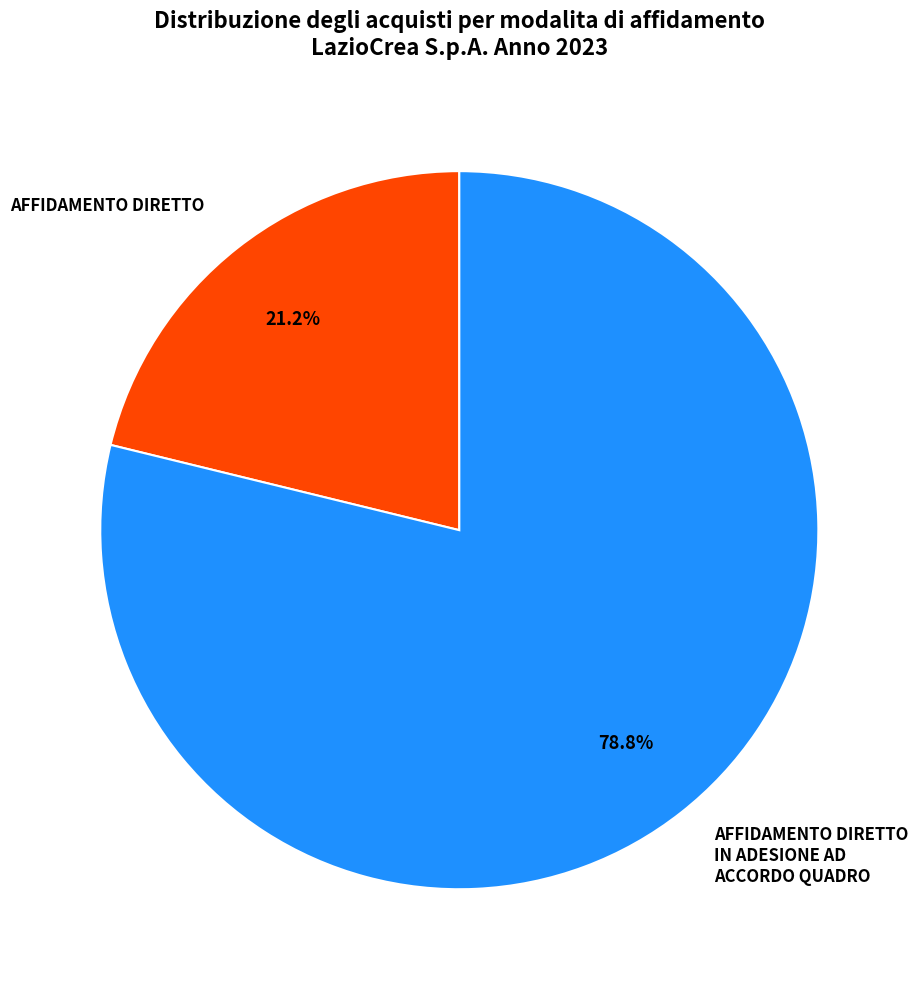

Approximately how many times larger is the value at AFFIDAMENTO DIRETTO IN ADESIONE AD ACCORDO QUADRO compared to AFFIDAMENTO DIRETTO?

3.7